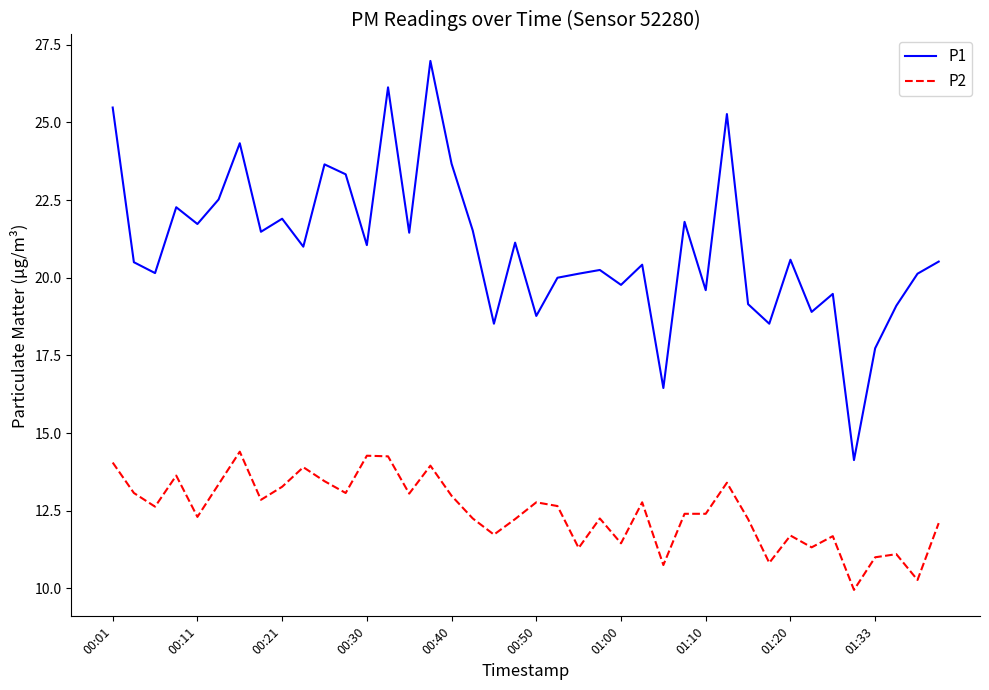

What is the greatest value displayed?

27.0